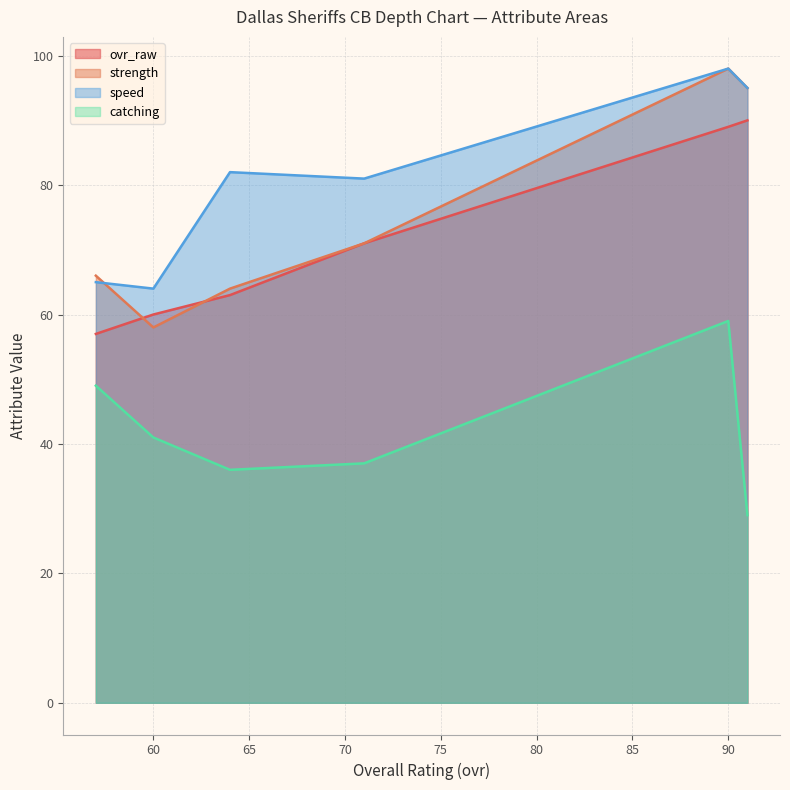

How many data points in strength are less than 71?

3